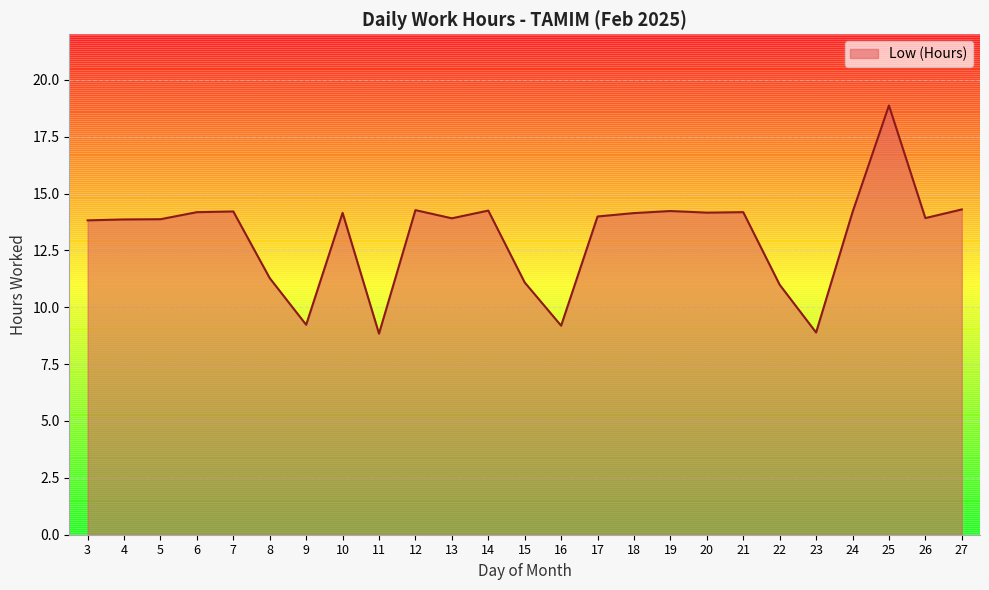

At which category does the chart reach its peak across all series?

25